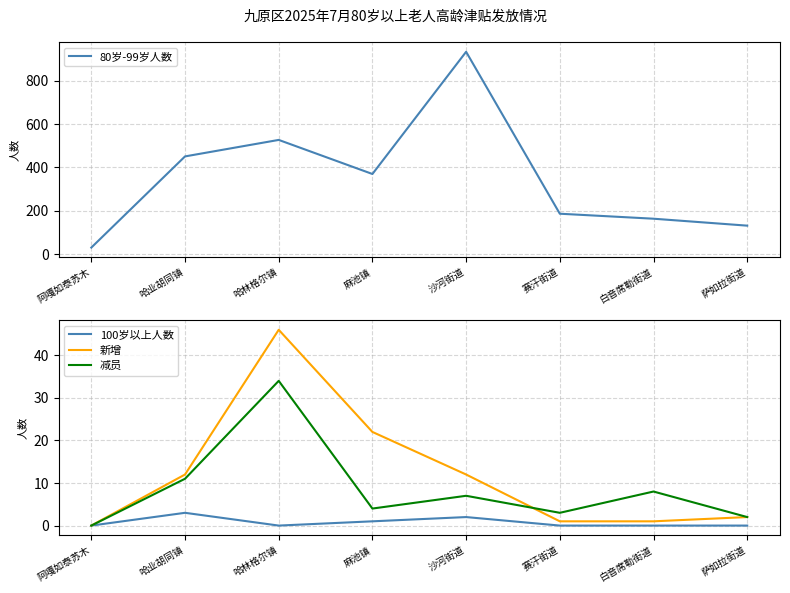

How many lines are shown in the chart?

4